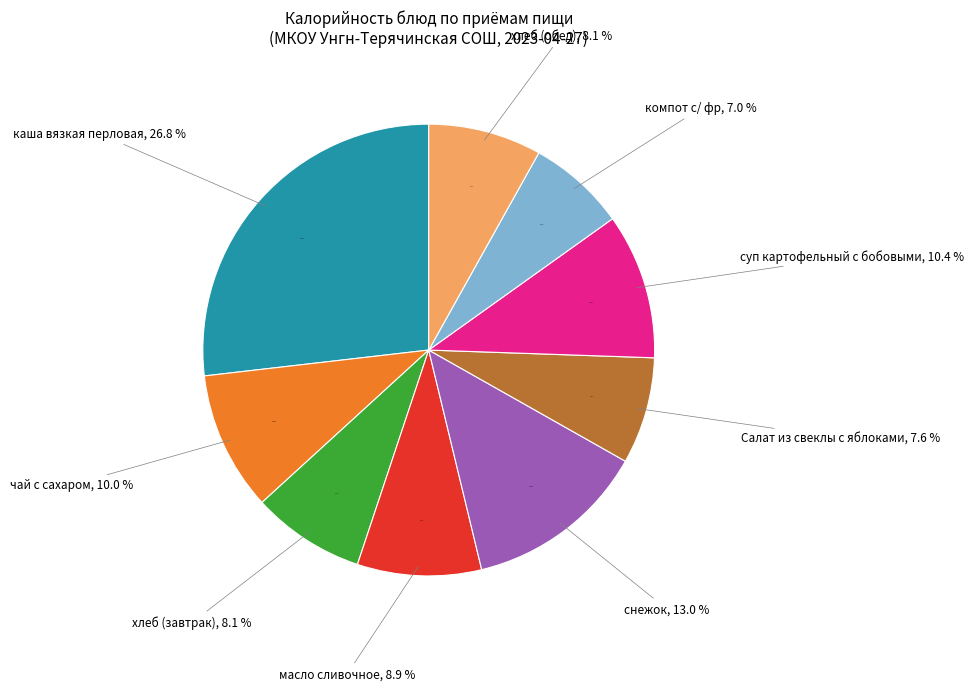

What percentage is NOT represented by хлеб (завтрак)?

91.9%